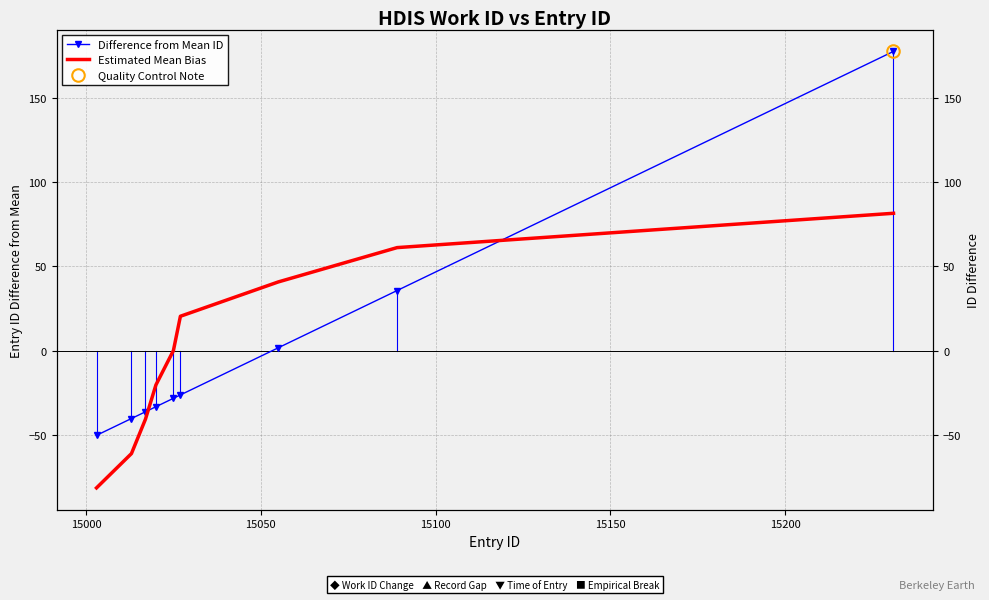

List the series in order of their overall mean, lowest first.

Difference from Mean ID, Estimated Mean Bias